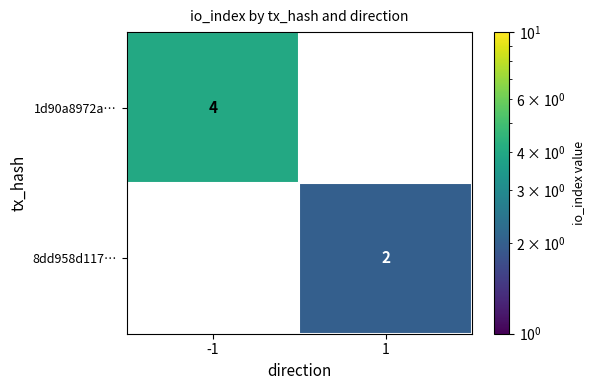

How many series are shown in this chart?

2